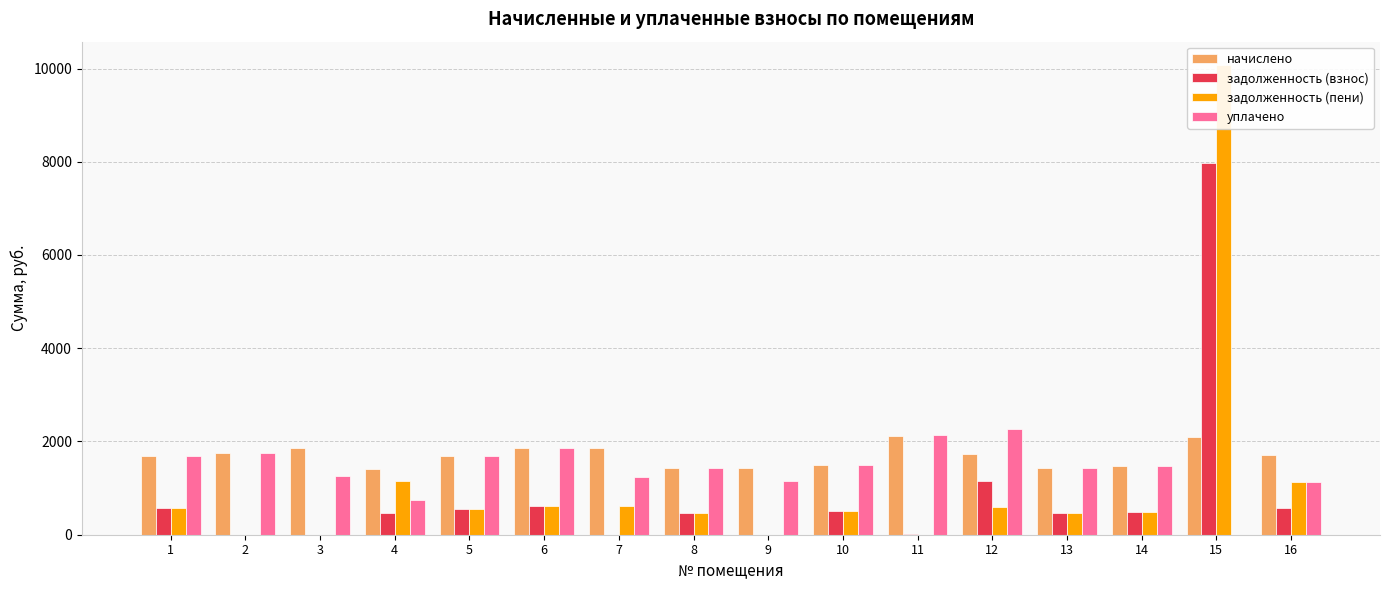

List the series in order of their peak value, highest first.

задолженность (пени), задолженность (взнос), уплачено, начислено